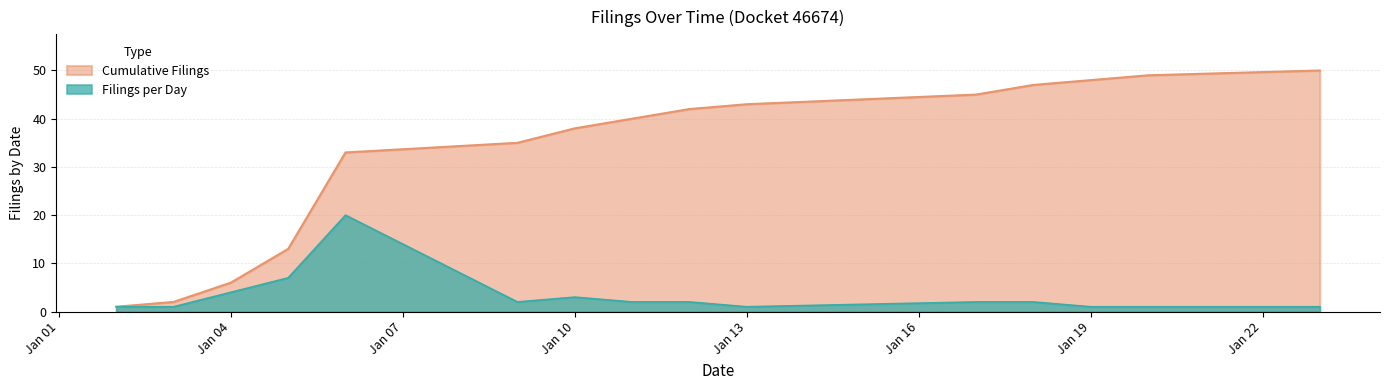

Which category has the lowest value in the Cumulative Filings series?

2017-01-02